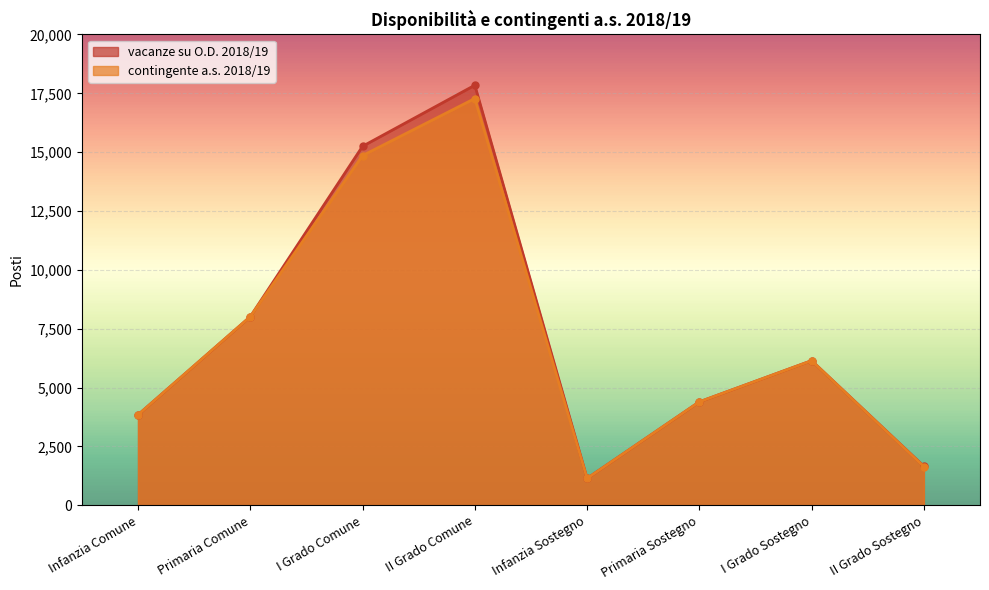

Which series has the largest total across all categories?

vacanze su O.D. 2018/19